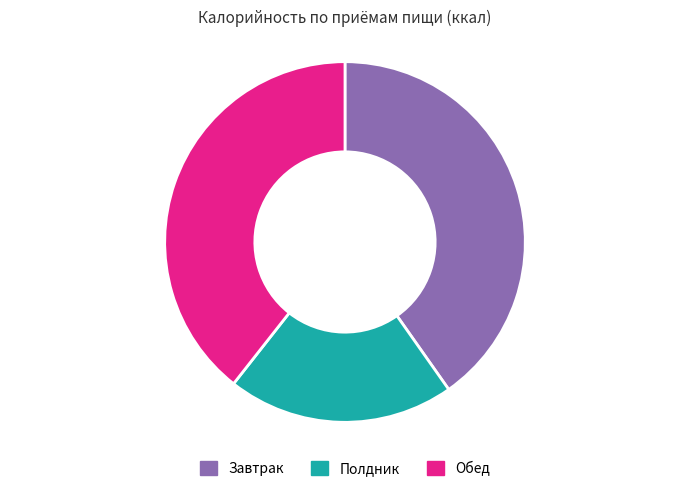

Combined, do Обед and Полдник account for over 50%?

Yes